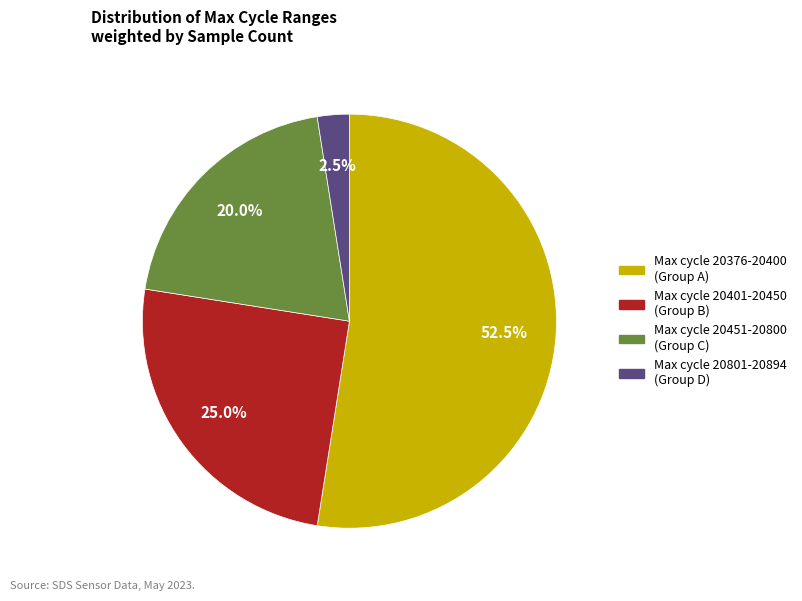

Is there a majority slice in this chart?

Yes